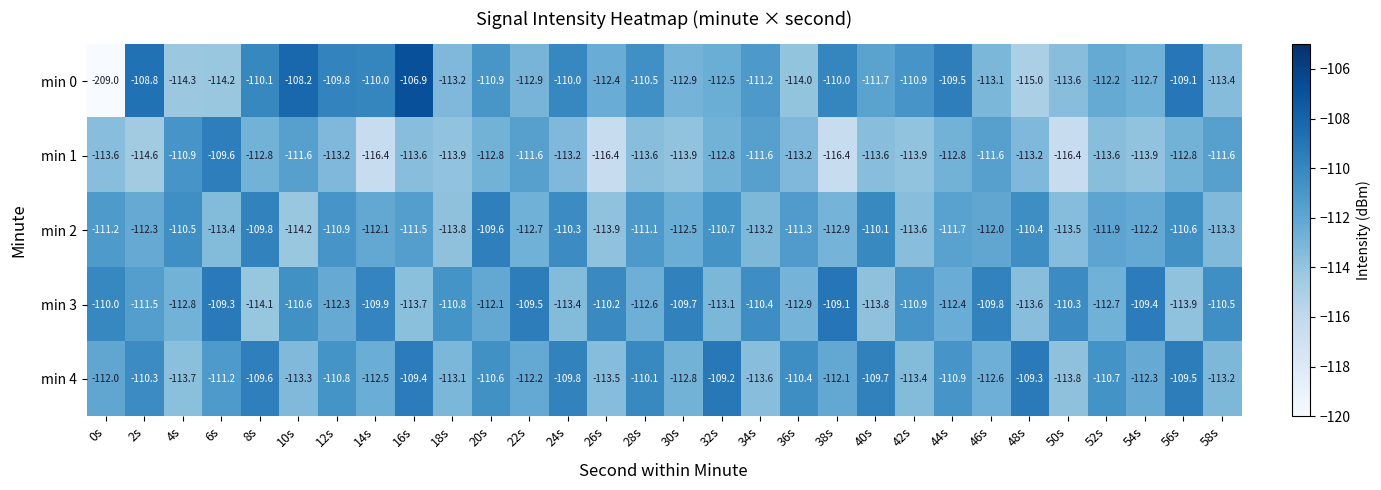

True or false: min 1 has a value of -112.8 at 32s.

True